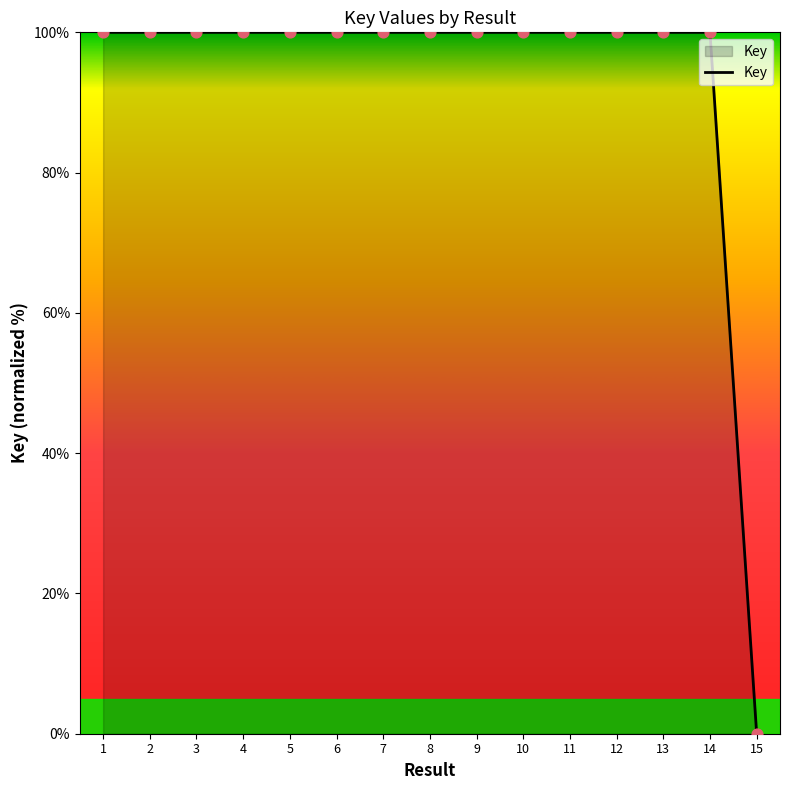

Between 15 and 13, which is larger?

13